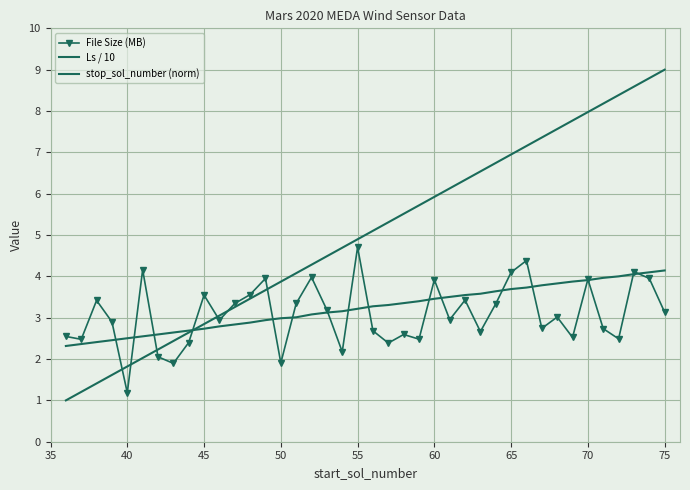

Which category has the lowest value in the File Size (MB) series?

40